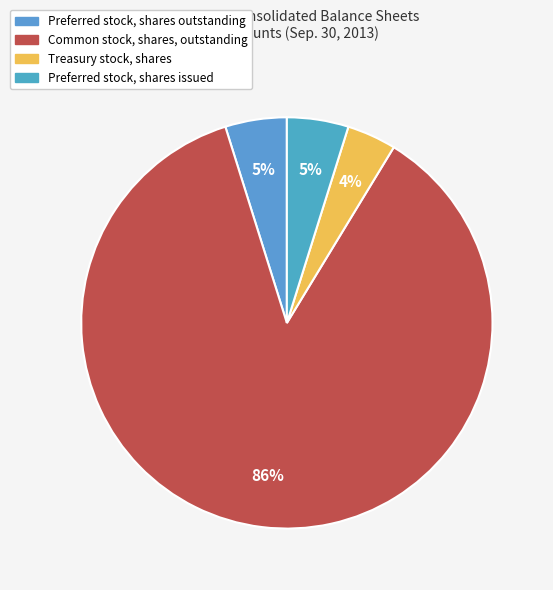

What percentage is the Preferred stock, shares issued slice, to the nearest percent?

5%